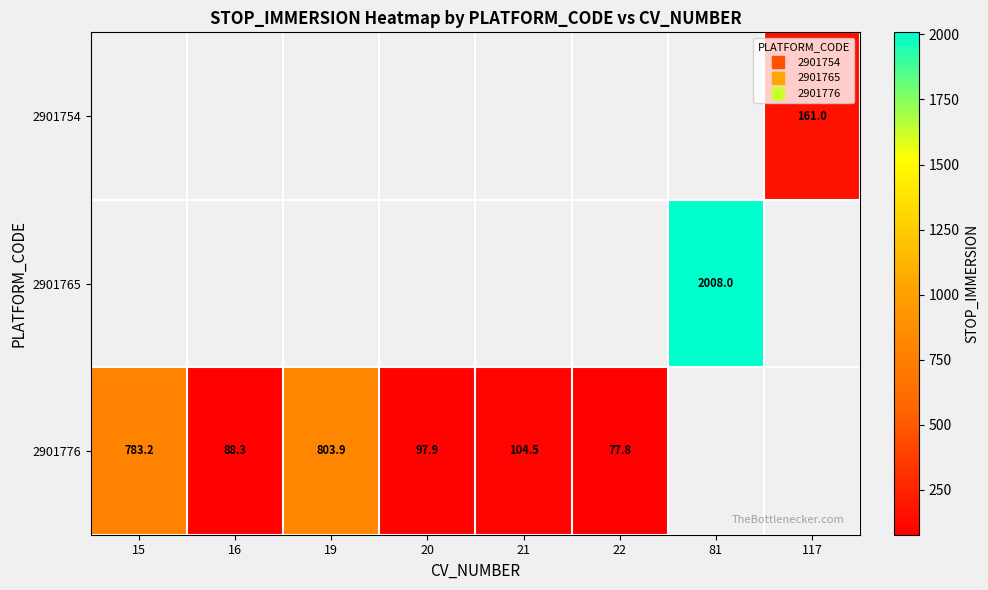

Where is 2901776 nearest to the value 440?

21